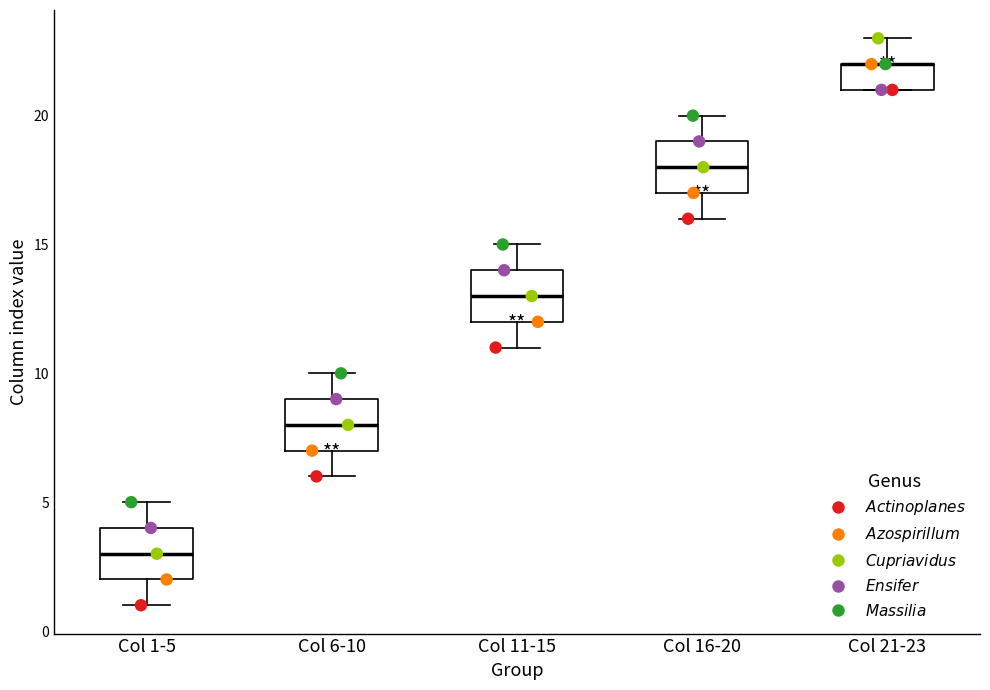

Where does the median line of the box for Col 16-20 sit on the y-axis? The values are not printed on the chart, so give them approximately, as read against the axis.

18